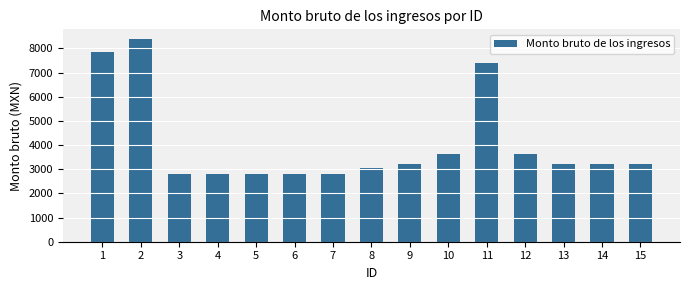

How many values are below 3225?

6